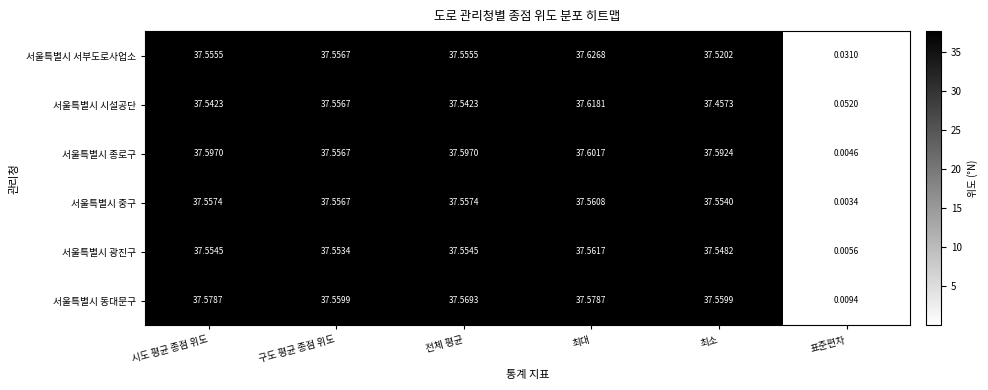

At which label does 서울특별시 시설공단 reach its peak?

최대